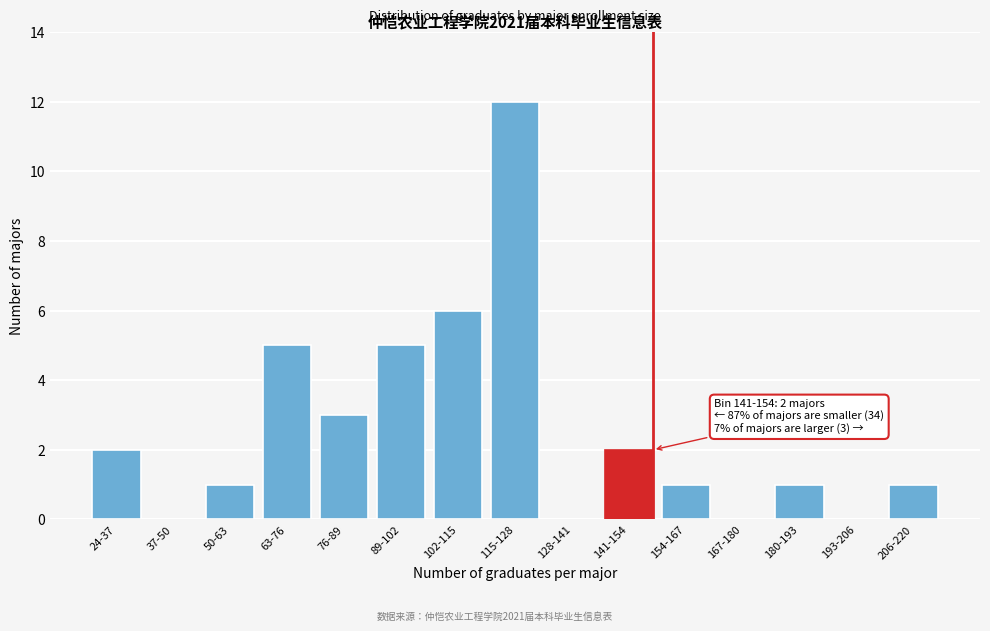

Reading left to right, transcribe all the data shown in this chart.

24-37=2	37-50=0	50-63=1	63-76=5	76-89=3	89-102=5	102-115=6	115-128=12	128-141=0	141-154=2	154-167=1	167-180=0	180-193=1	193-206=0	206-220=1